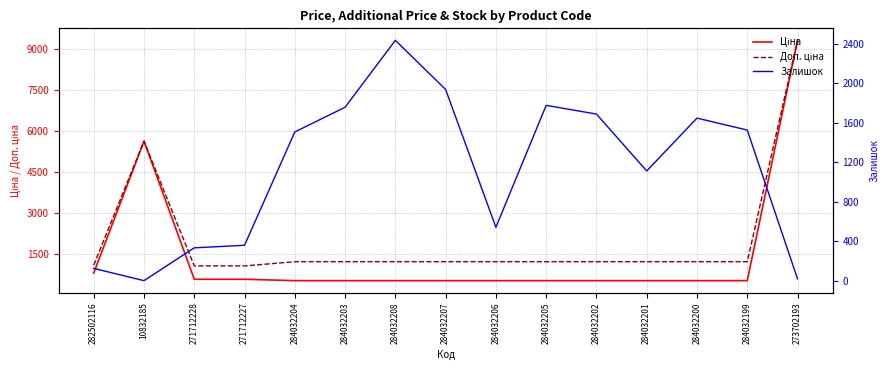

What is the smallest value displayed?

1.0